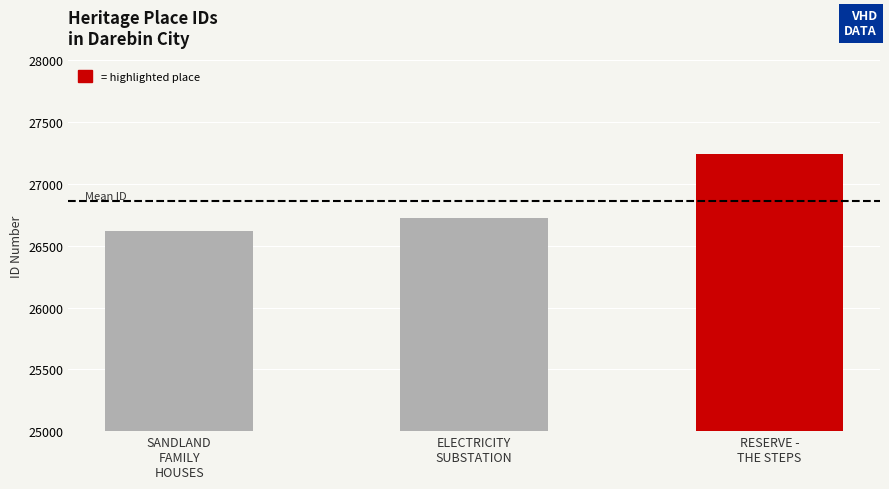

What is the greatest value displayed?

27242